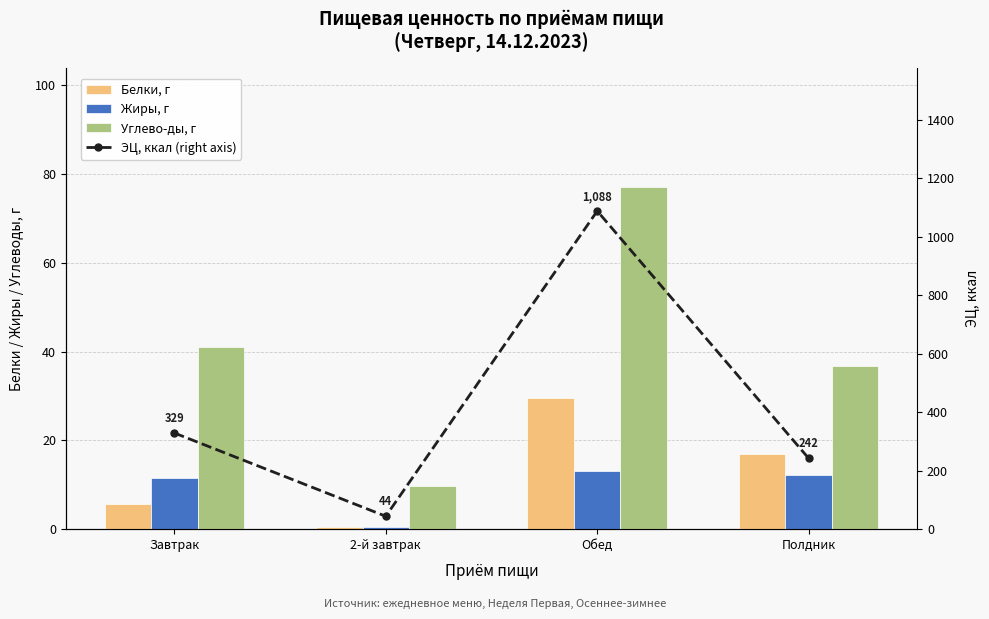

What is the minimum value for Белки, г?

0.4